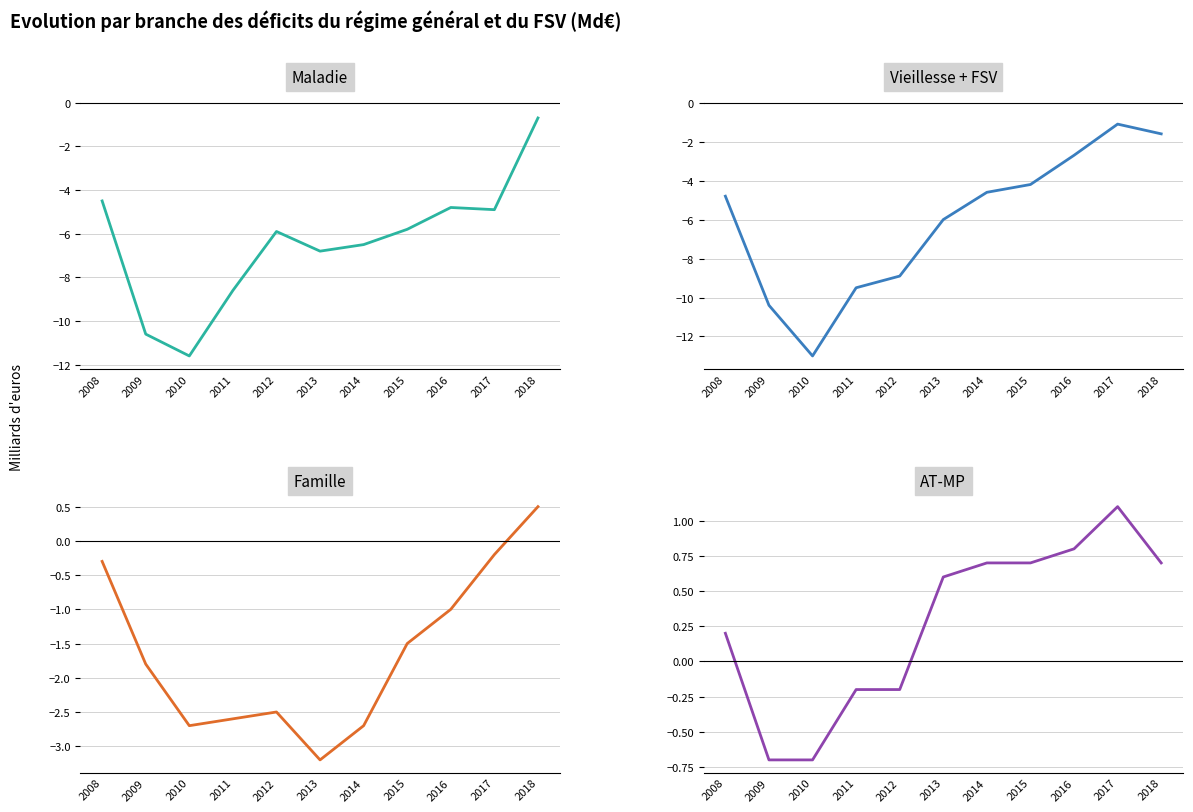

Is the value of Famille at 2012 greater than the value of Vieillesse + FSV at 2016?

Yes